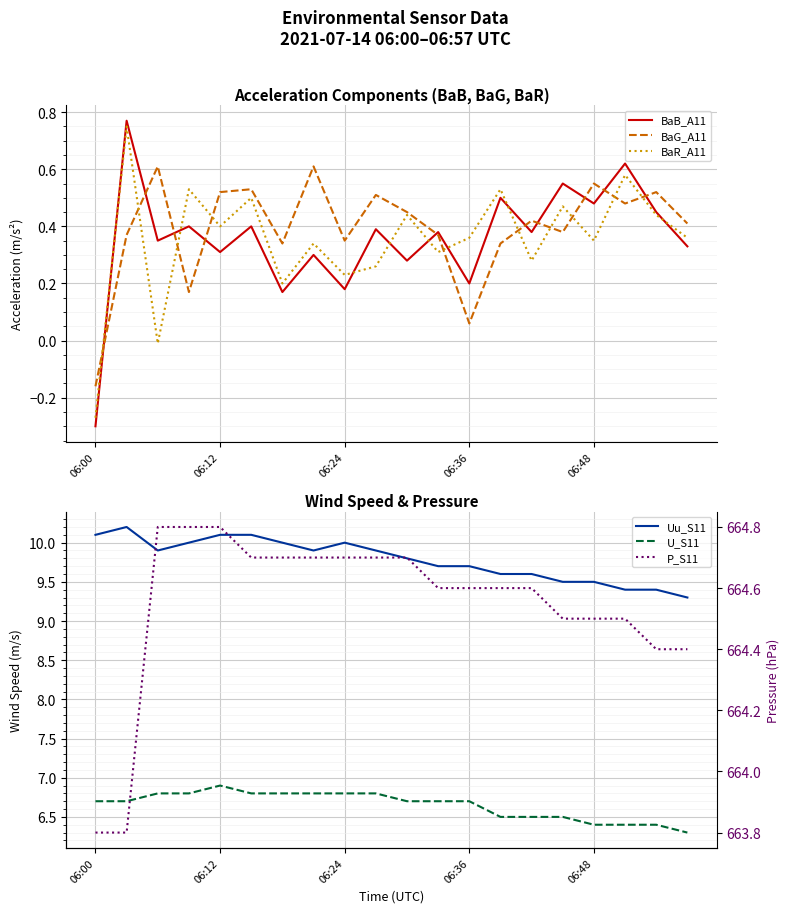

True or false: BaB_A11 and U_S11 intersect in this chart.

False